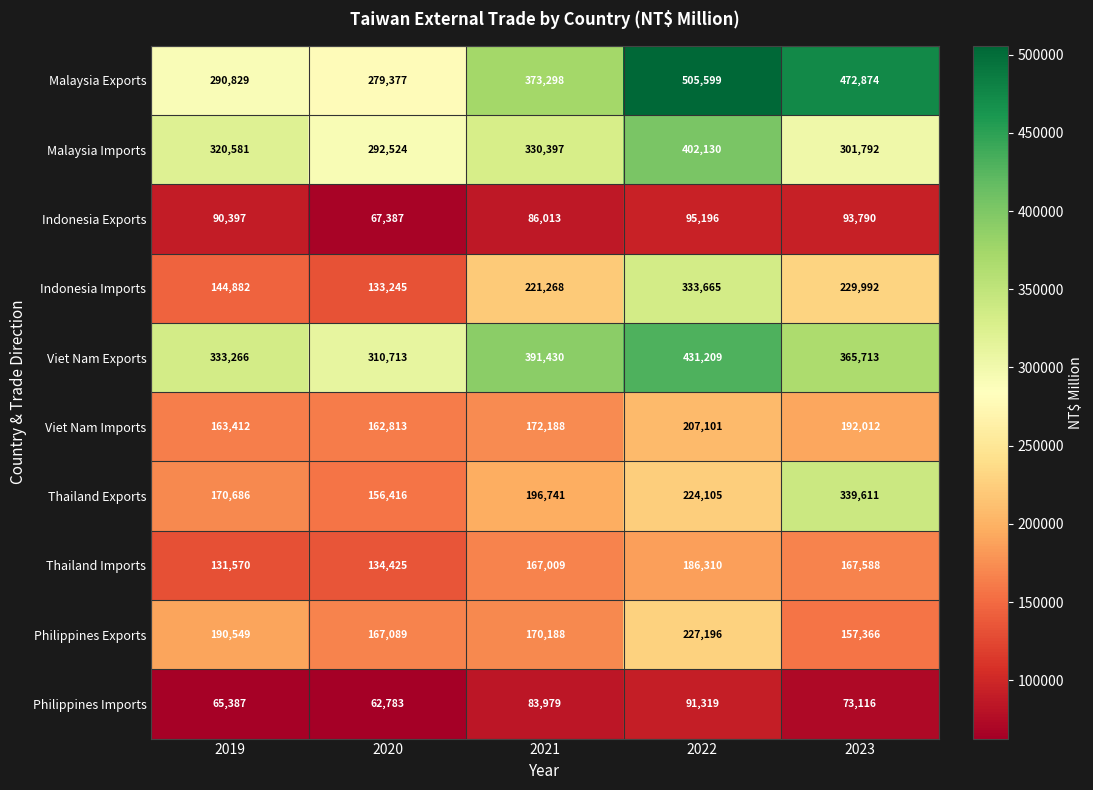

The value of Malaysia Imports at 2023 is 404897. True or false?

False